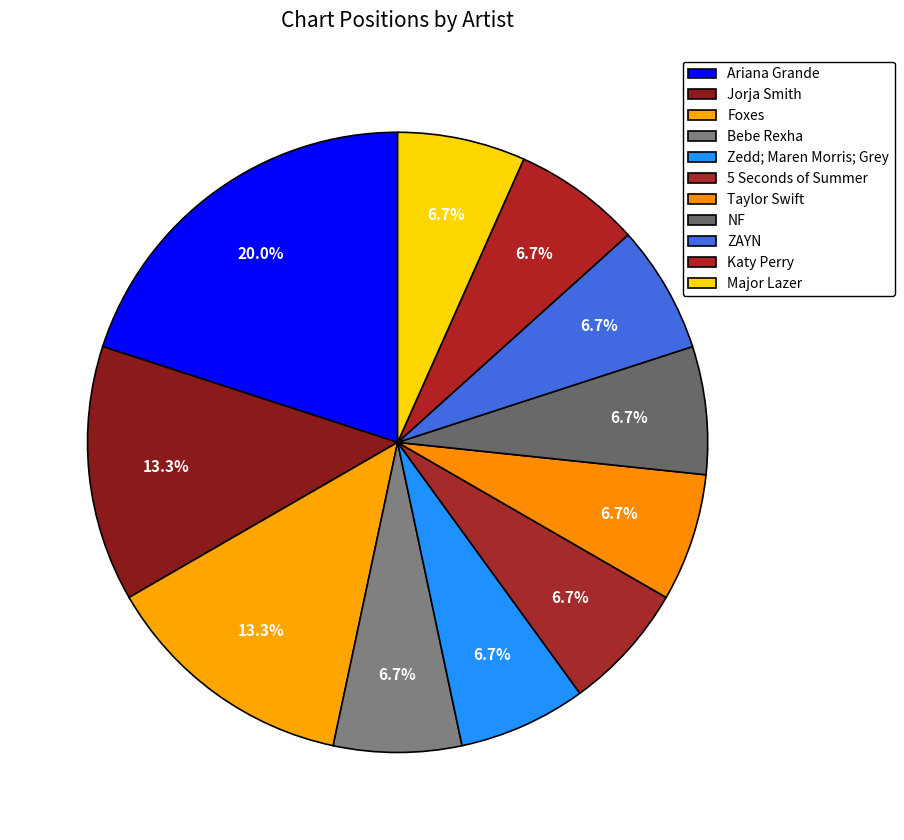

How many slices are in this pie chart?

11